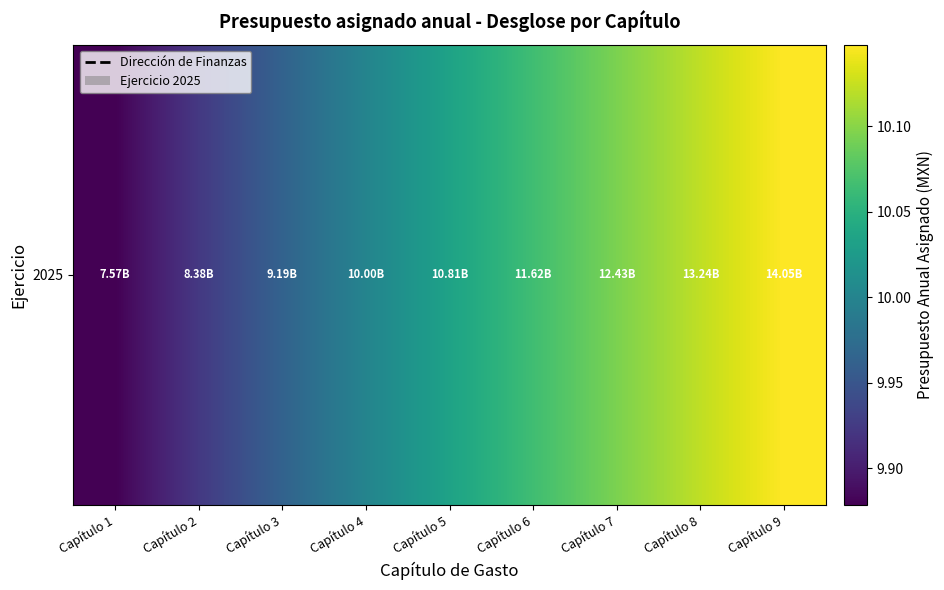

Rank the categories by value from highest to lowest.

Capítulo 9, Capítulo 8, Capítulo 7, Capítulo 6, Capítulo 5, Capítulo 4, Capítulo 3, Capítulo 2, Capítulo 1